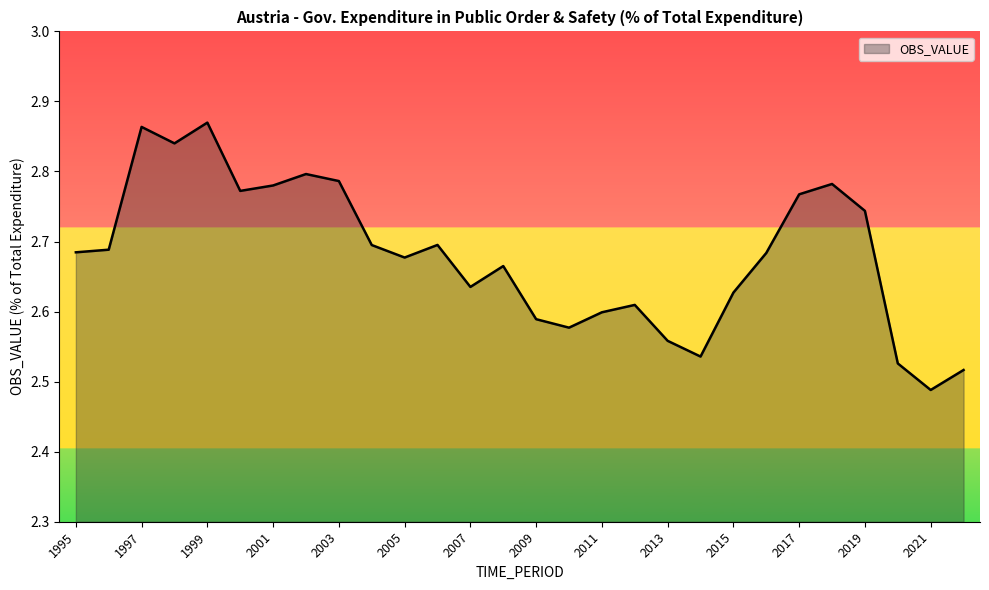

At which label is the value closest to 2?

2021